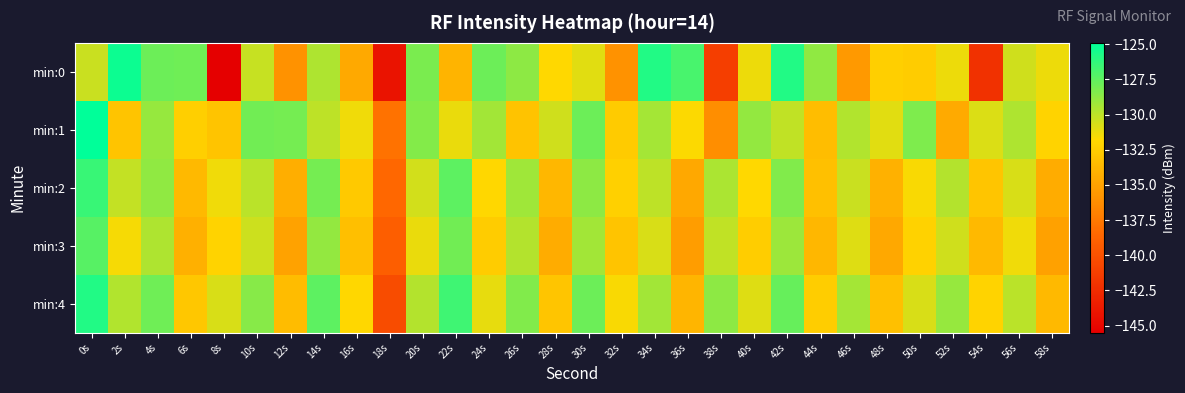

Which has a higher value, 12s or 8s?

12s